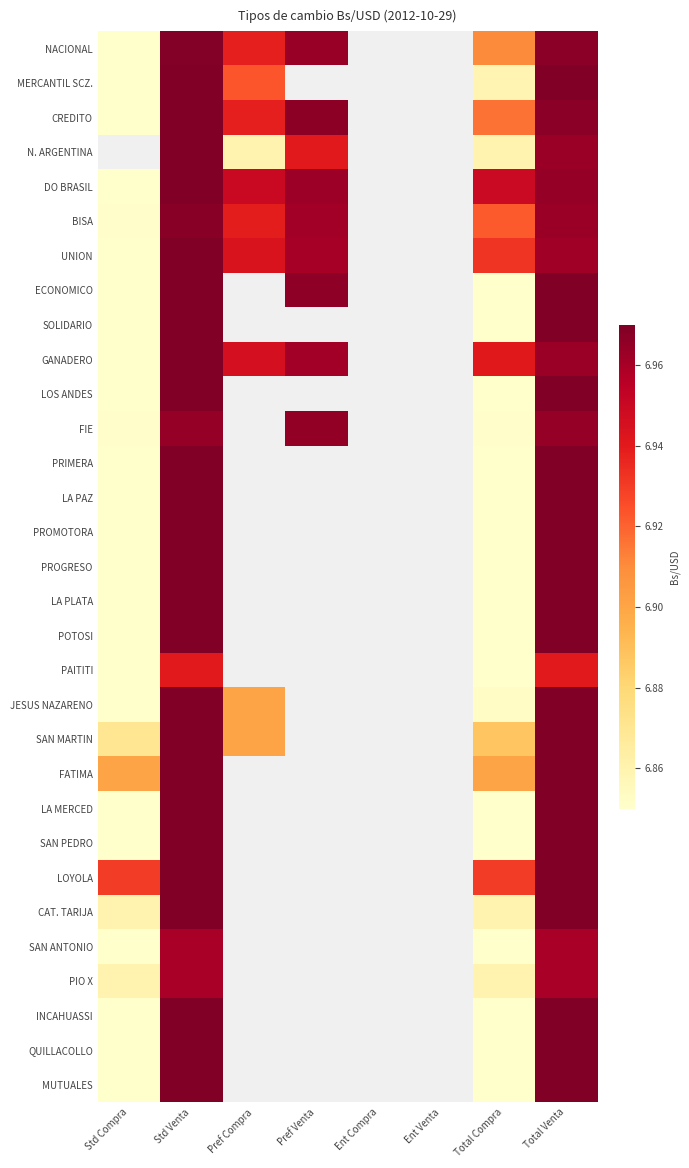

Count the number of data series in this chart.

31